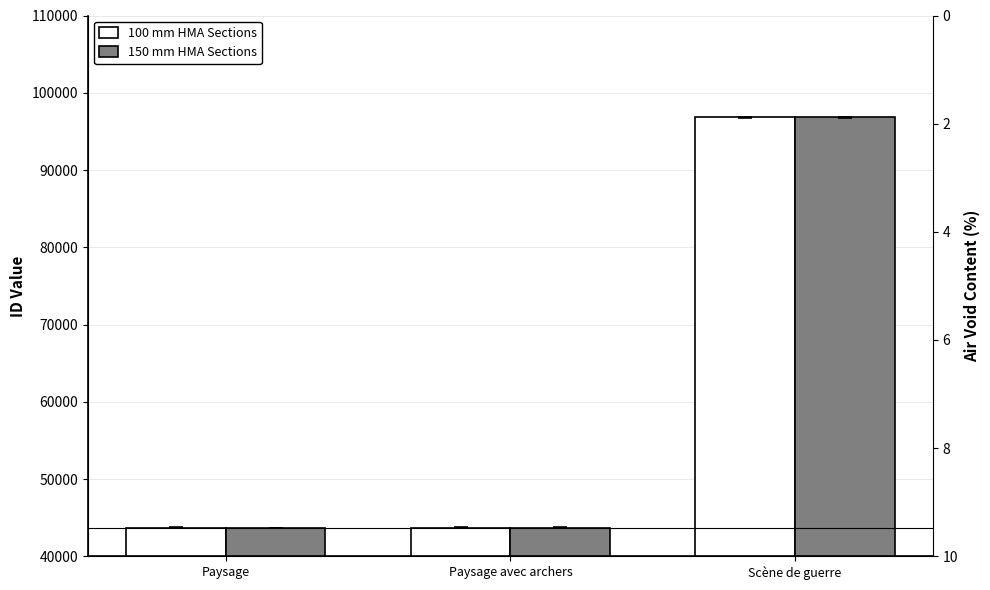

Rank the series at Paysage avec archers from highest to lowest value.

100 mm HMA Sections, 150 mm HMA Sections